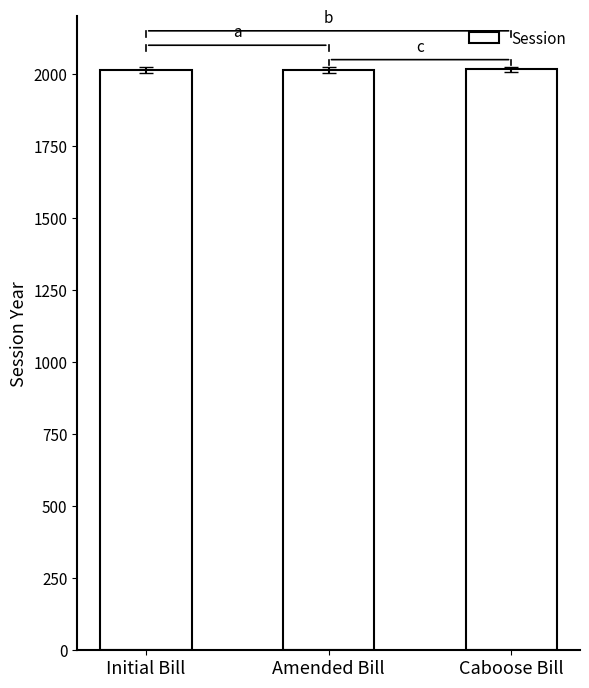

What is the label of the 2nd bar from the right?

Amended Bill